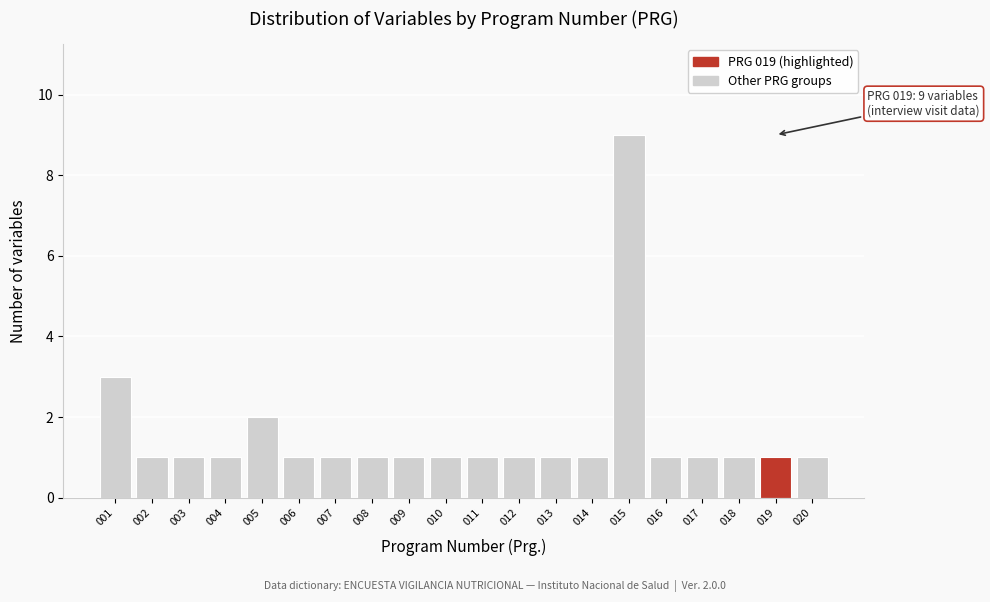

Reading right to left, extract all data points from this chart.

1	1	1	1	1	9	1	1	1	1	1	1	1	1	1	2	1	1	1	3